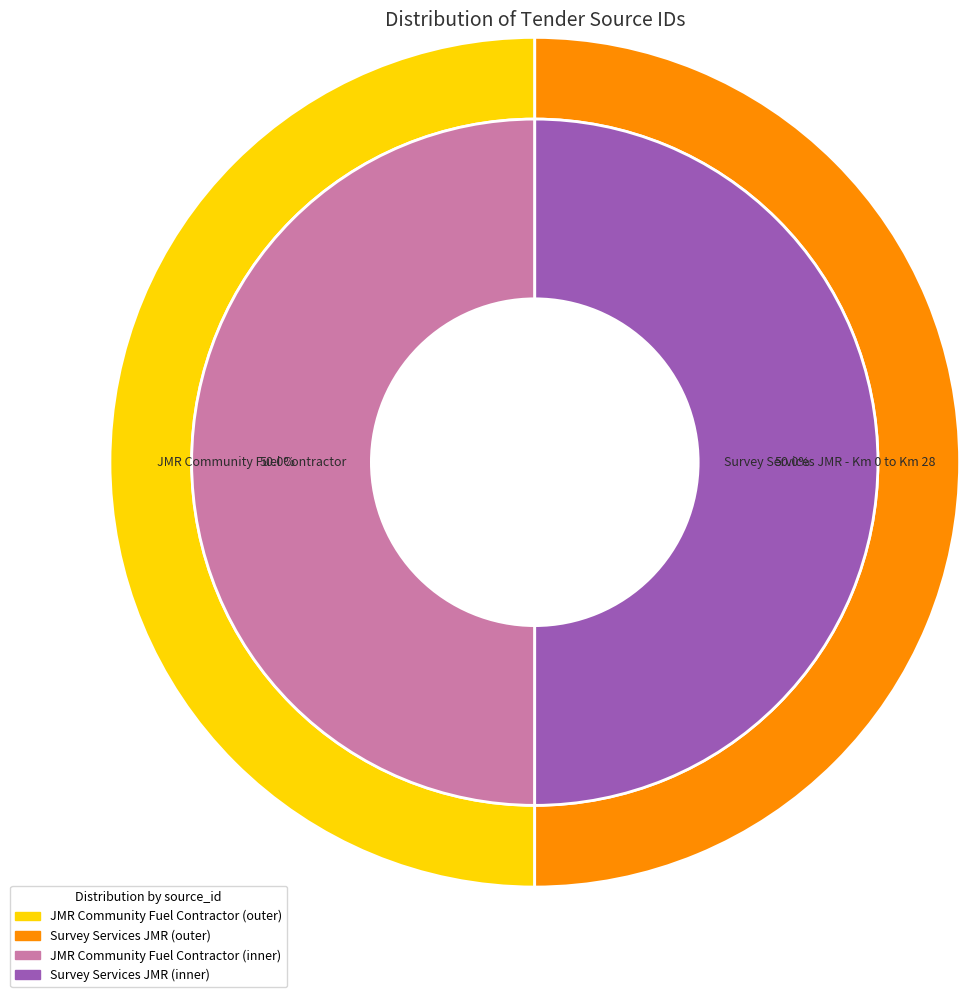

Which category has the smallest portion of the pie?

JMR Community Fuel Contractor